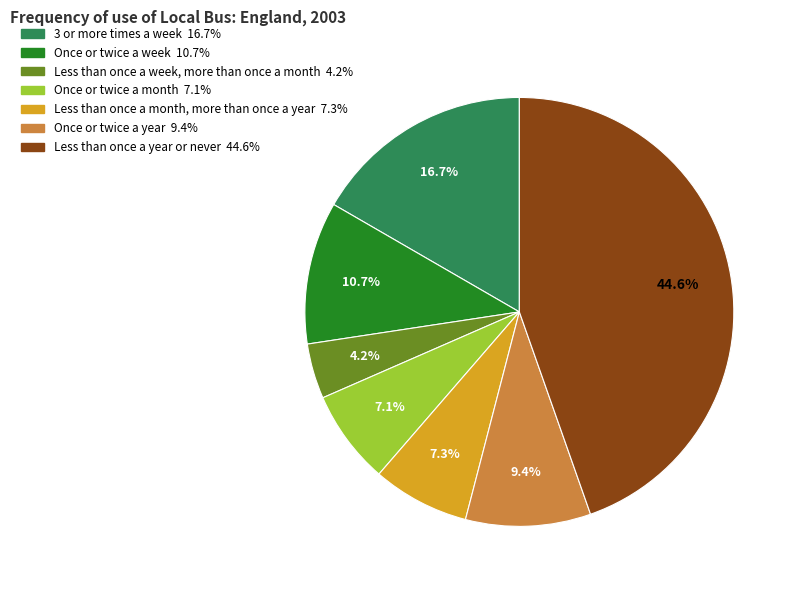

To the nearest percent, what is the difference between the Less than once a month, more than once a year and 3 or more times a week slice percentages?

9%